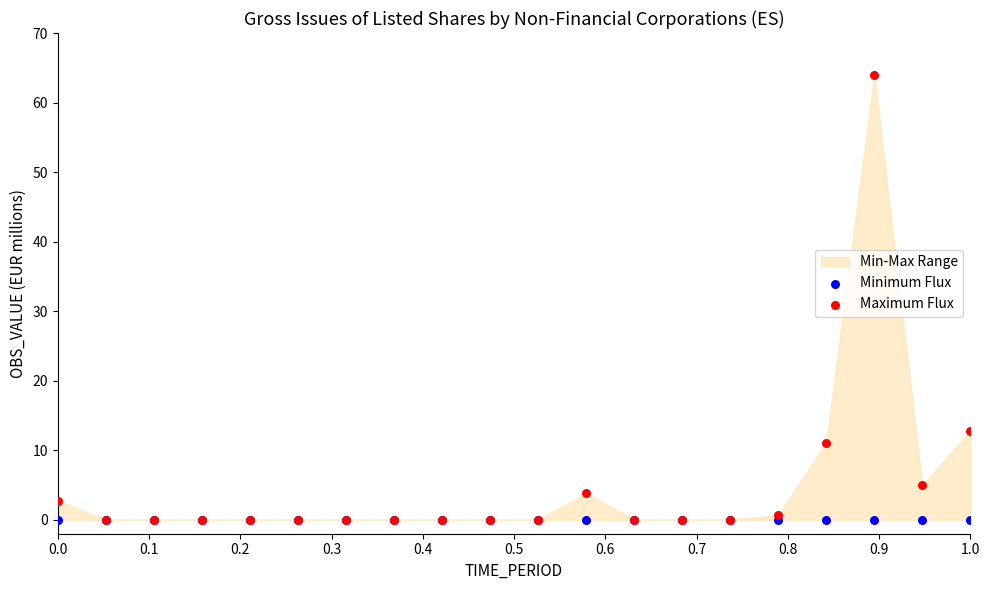

In the Maximum Flux series, what Y value is closest to 32?

12.8